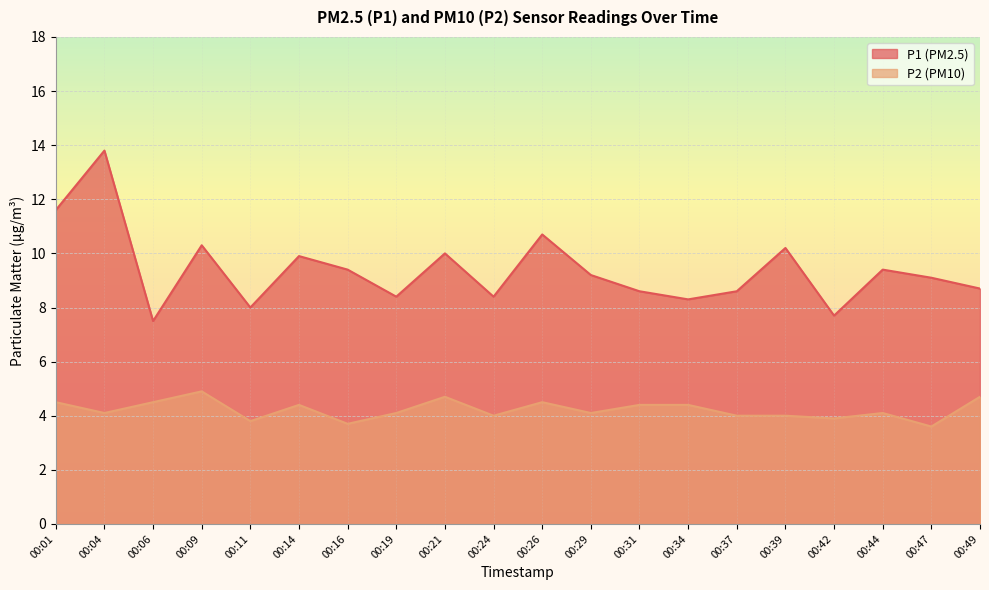

In P1, how many points are lower than both neighbors (excluding endpoints)?

6